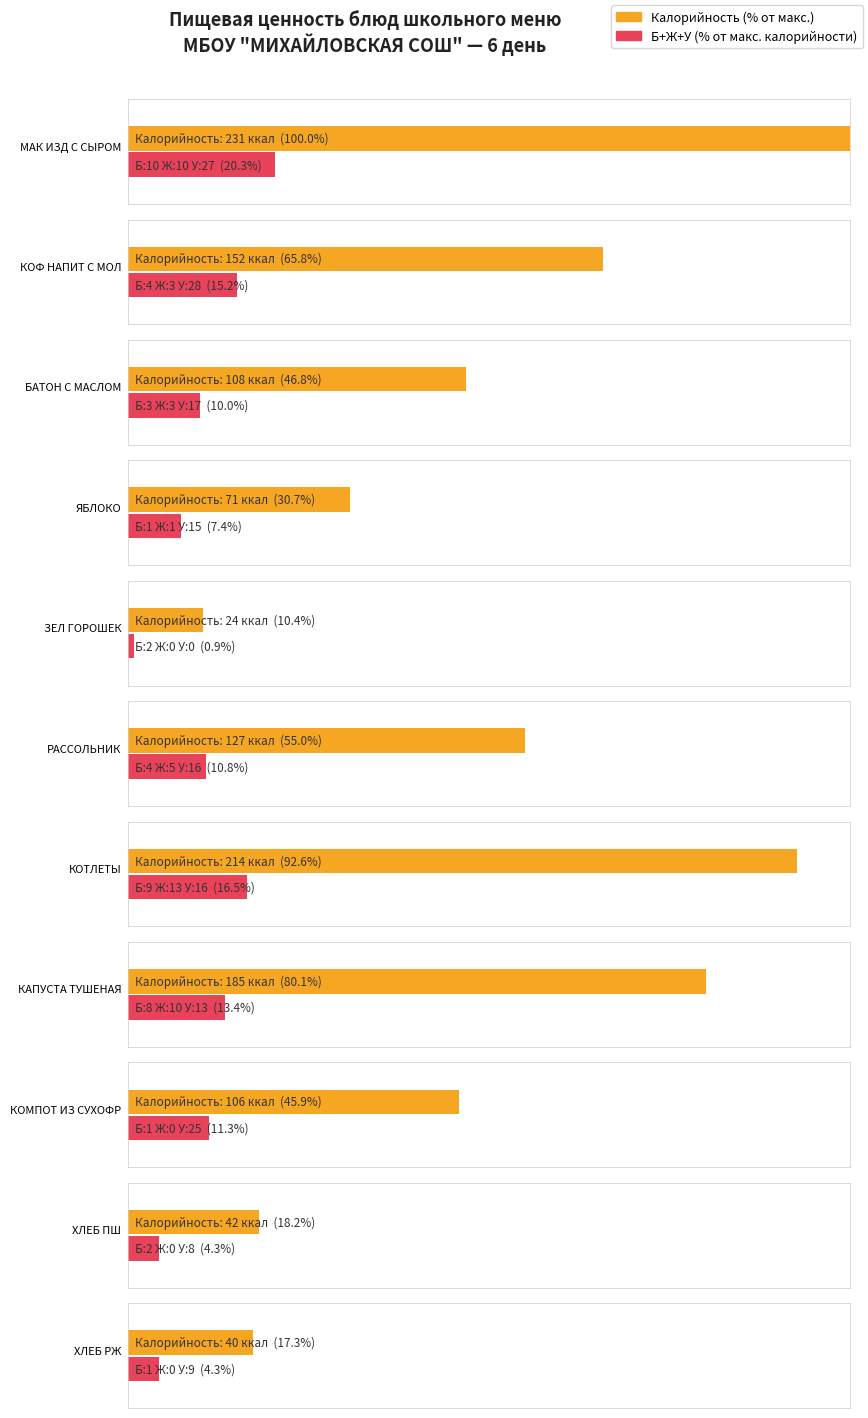

Which has a higher value, РАССОЛЬНИК or ЗЕЛ ГОРОШЕК?

РАССОЛЬНИК